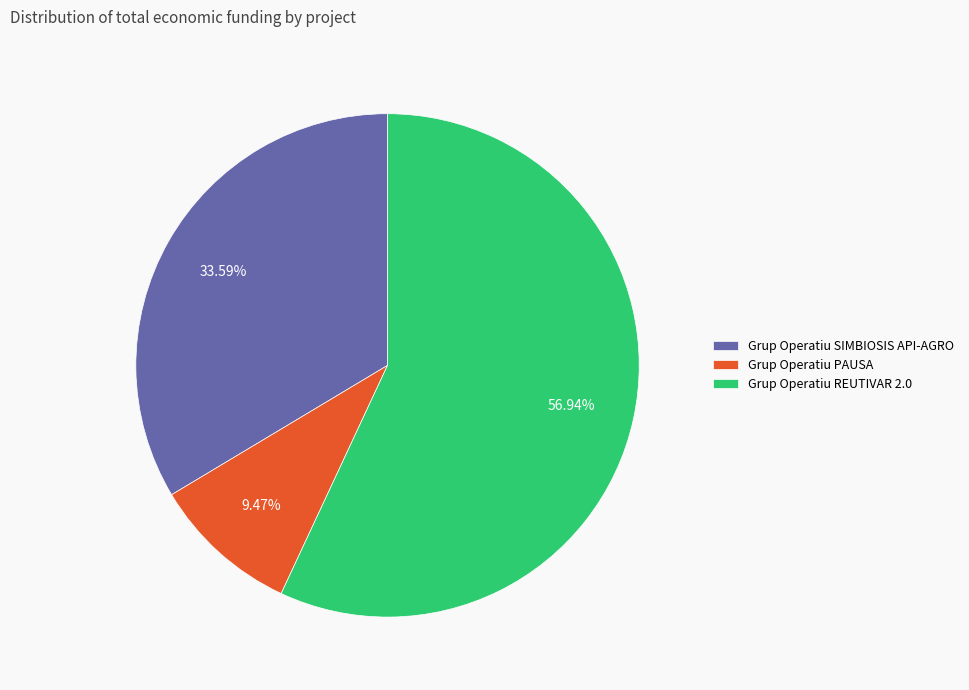

To the nearest percent, what portion does Grup Operatiu REUTIVAR 2.0 represent?

57%